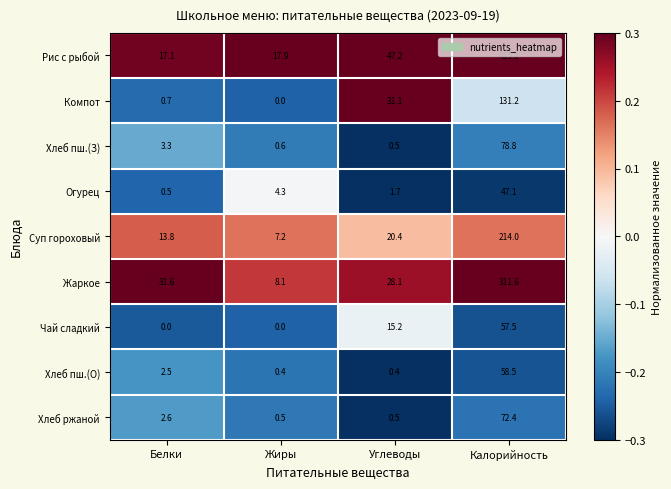

What is the difference between the highest and lowest values at Углеводы?

46.8